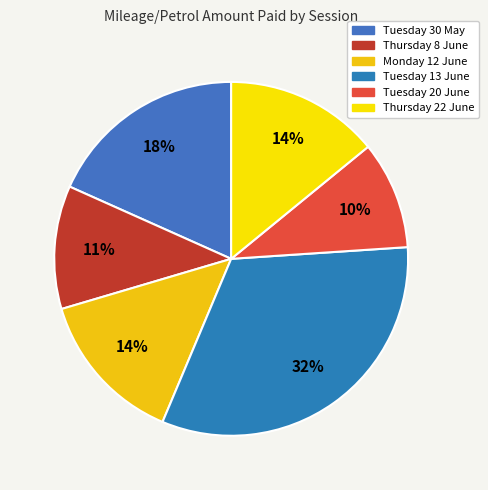

Rank the categories by value from highest to lowest.

Tuesday 13 June, Tuesday 30 May, Monday 12 June, Thursday 22 June, Thursday 8 June, Tuesday 20 June